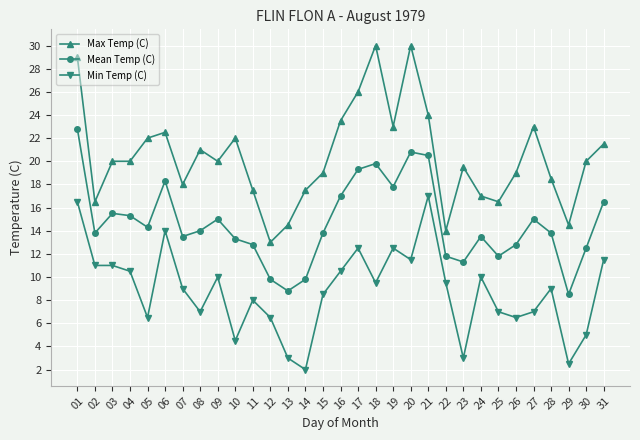

At which label does Mean Temp (C) first exceed 13?

01